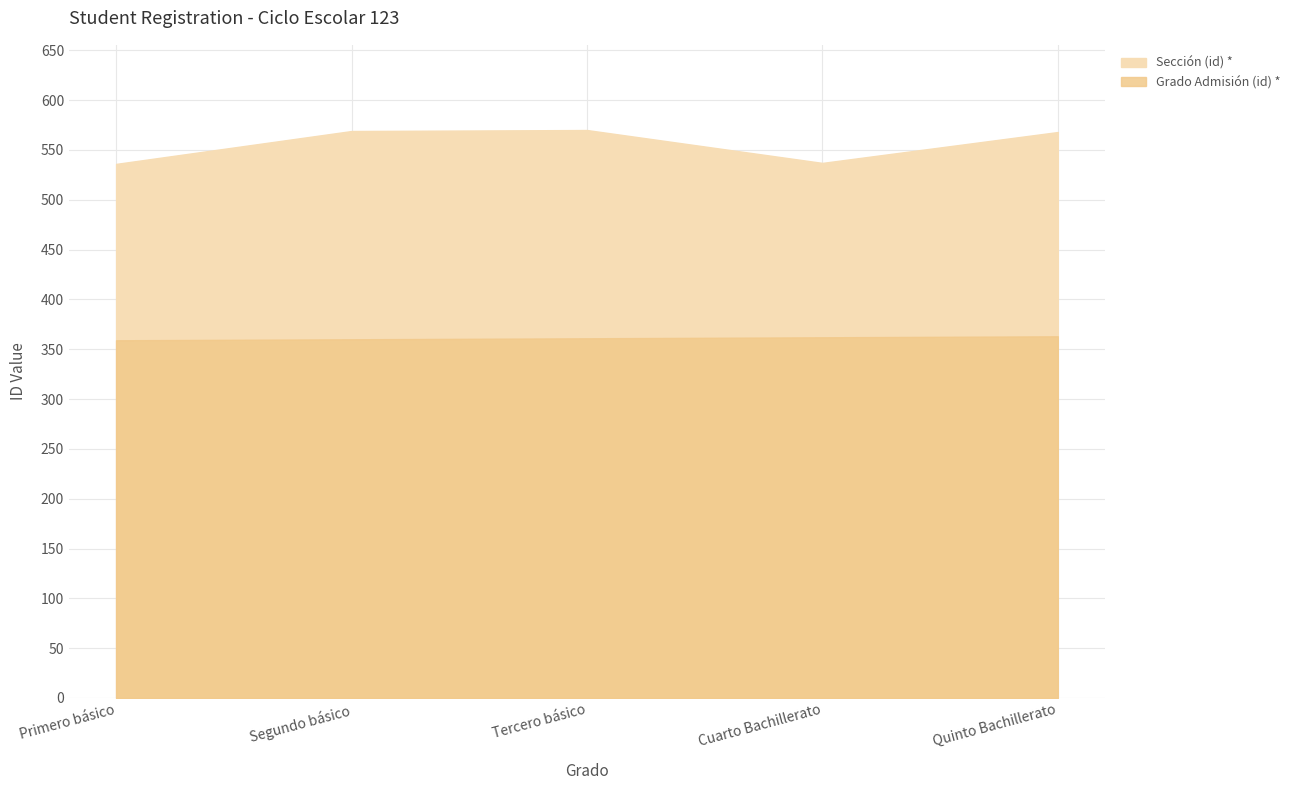

What is the average value of the Sección (id) * series?

556